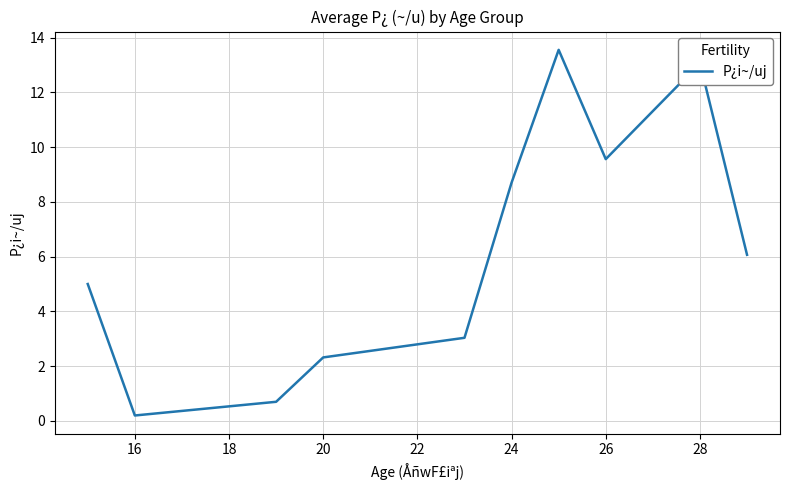

What is the maximum value shown in the chart?

13.6